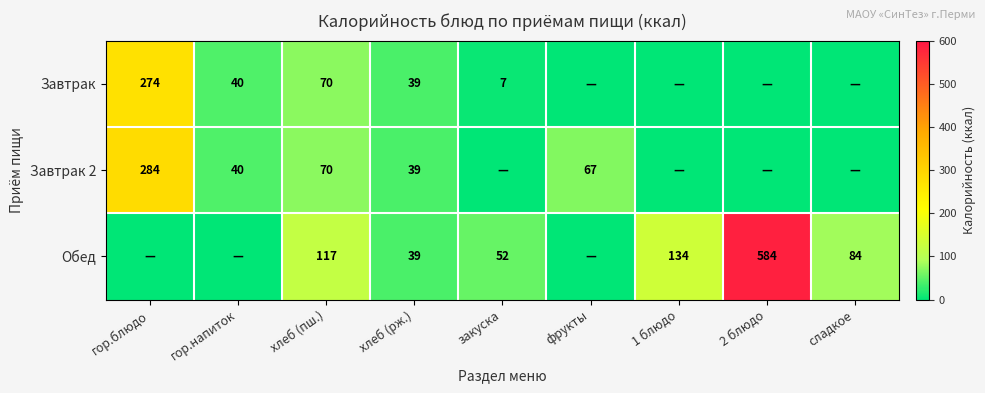

The value of Обед at сладкое is 84. True or false?

True